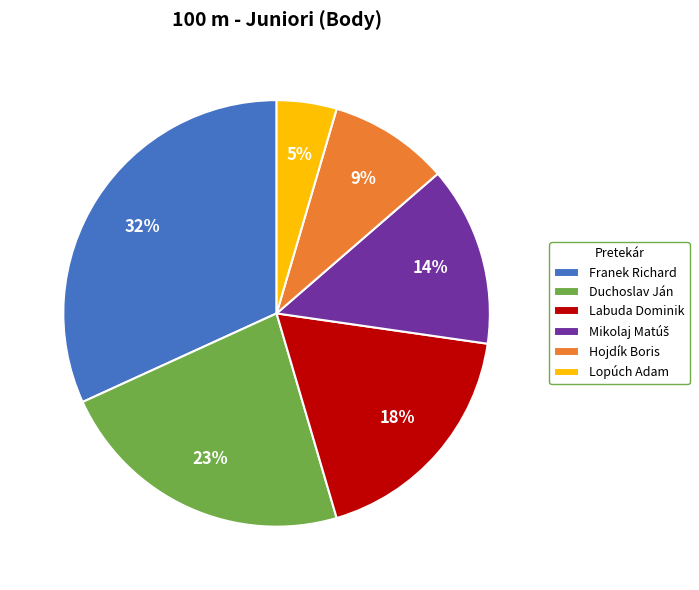

Is it true that Labuda Dominik is 8% of the pie?

False